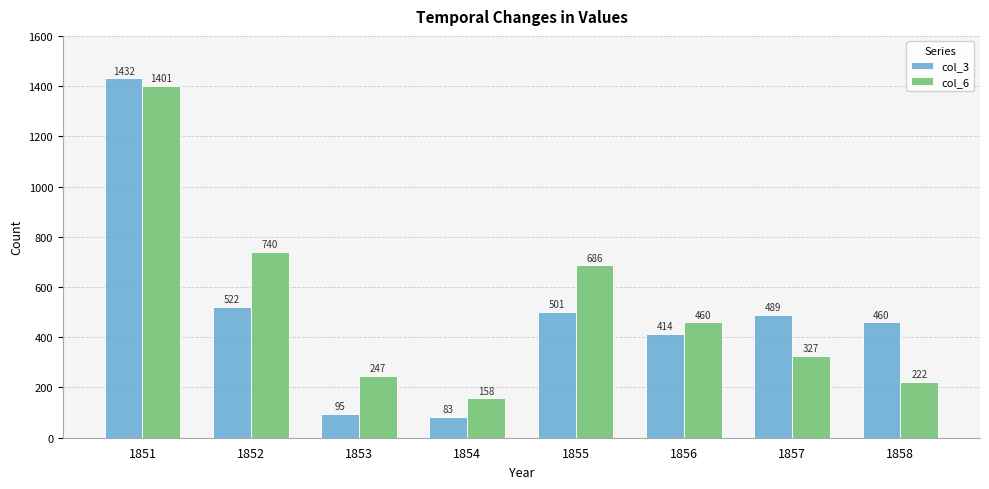

Reading right to left, transcribe all the data shown in this chart.

col_3: 460	489	414	501	83	95	522	1432
col_6: 222	327	460	686	158	247	740	1401